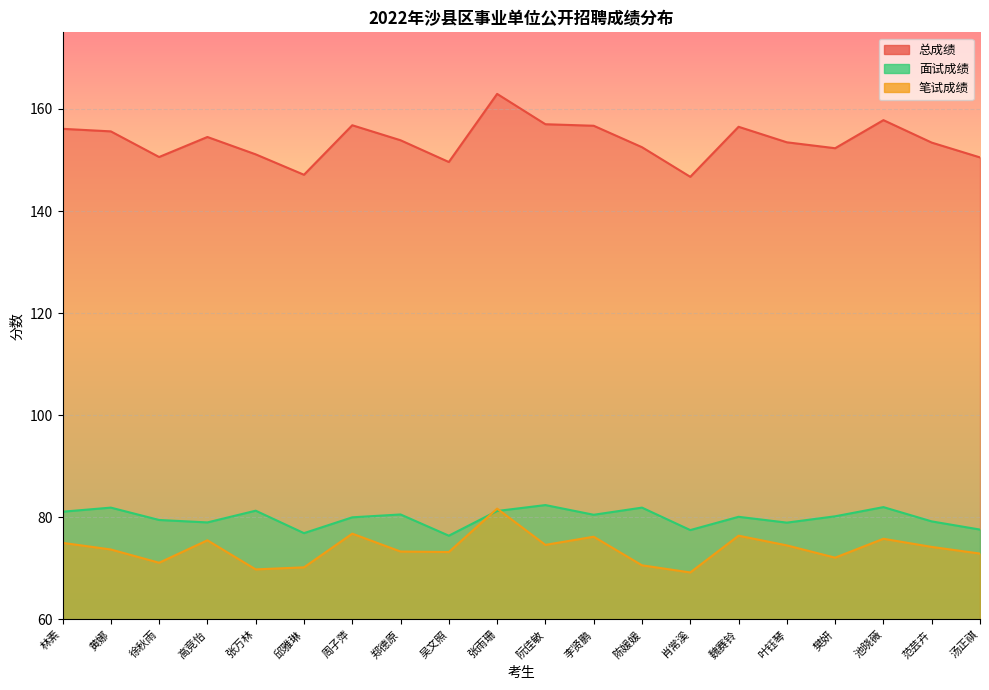

What is the value of the 面试成绩 point at the 16th from the left?

79.0